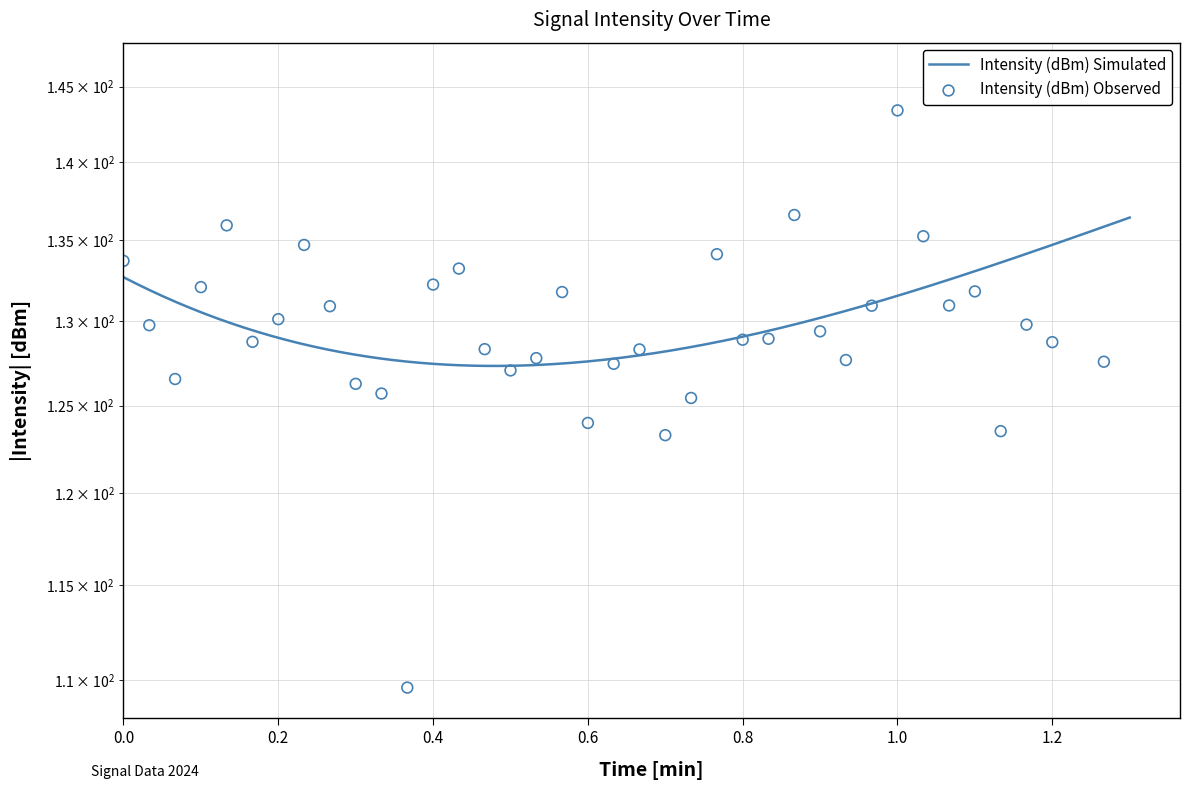

What is the change in value from 0.2 to 0.8?

-1.2